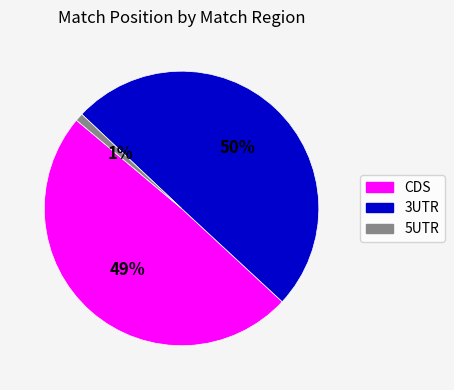

To the nearest percent, what is the difference between the largest and smallest slice percentages?

49%